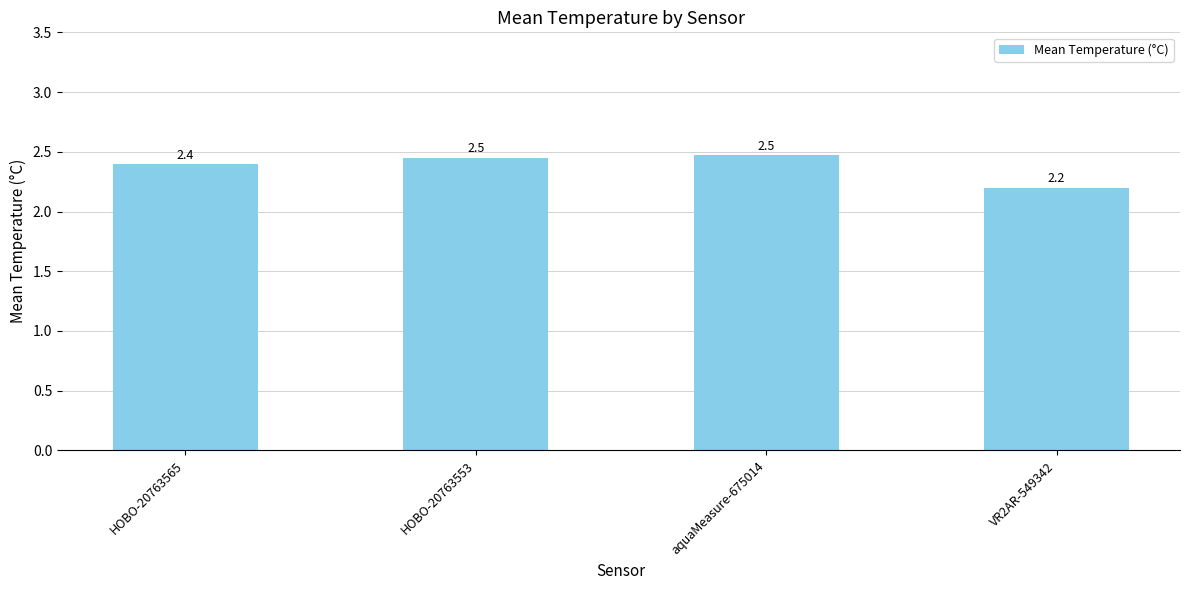

Are the bars horizontal?

No